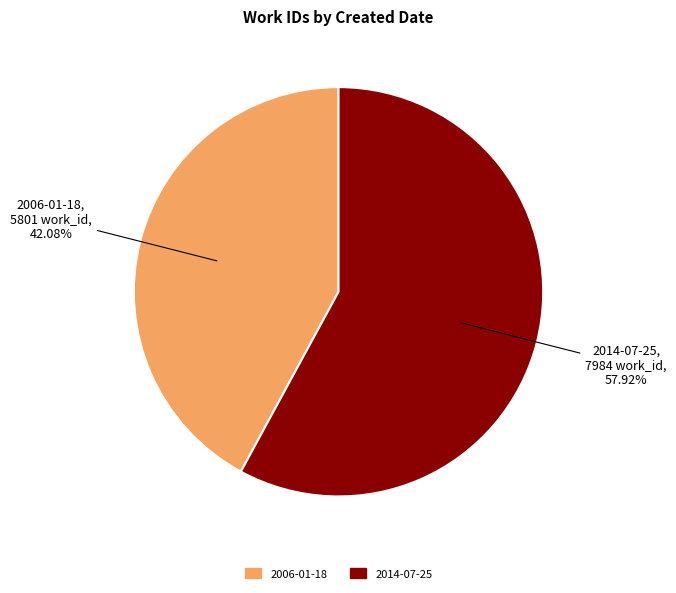

How many segments does this pie chart have?

2